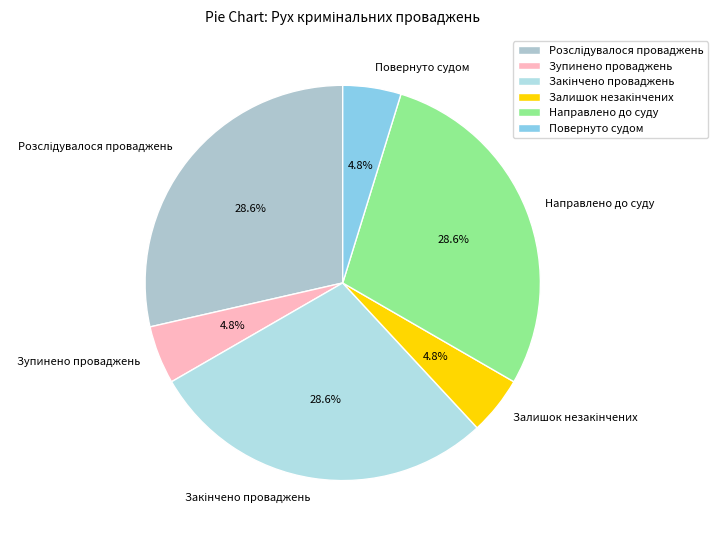

The Зупинено проваджень slice represents 12% of the pie. True or false?

False